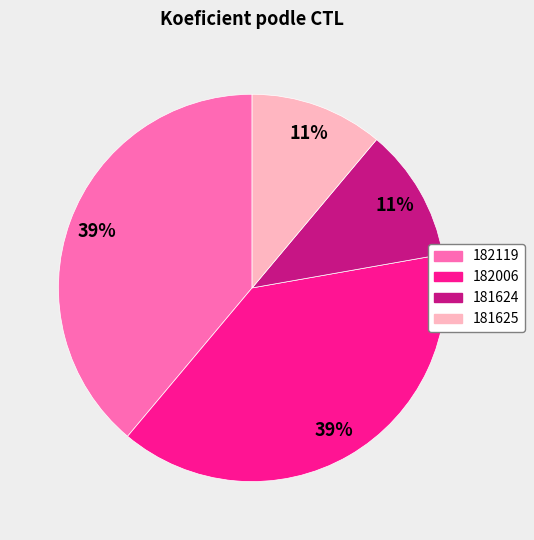

Count the number of slices in the pie.

4